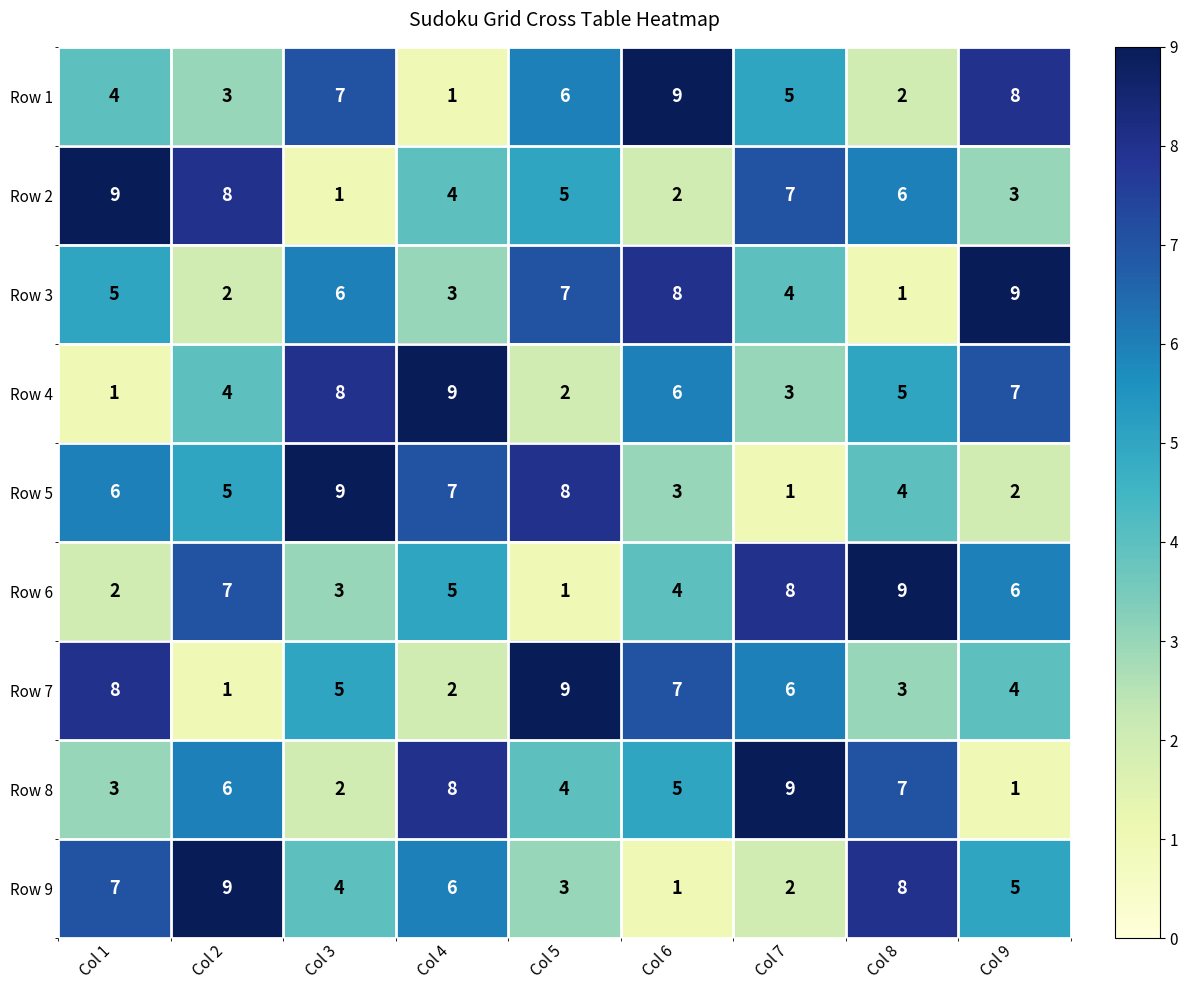

Which category has the lowest value in the Row 8 series?

Col 9